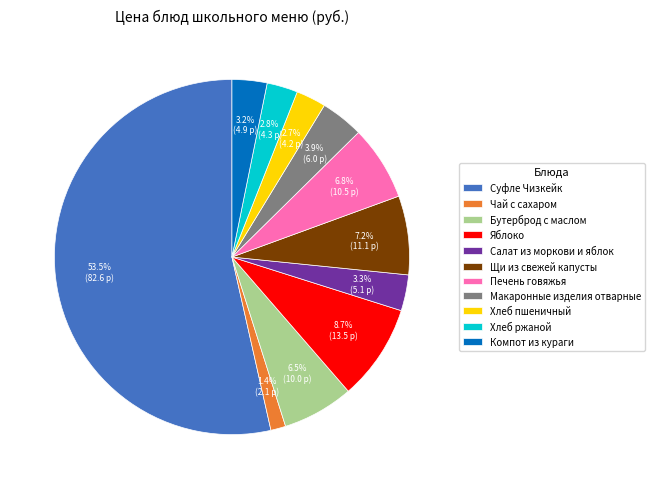

What is the largest slice in the pie chart?

Суфле Чизкейк